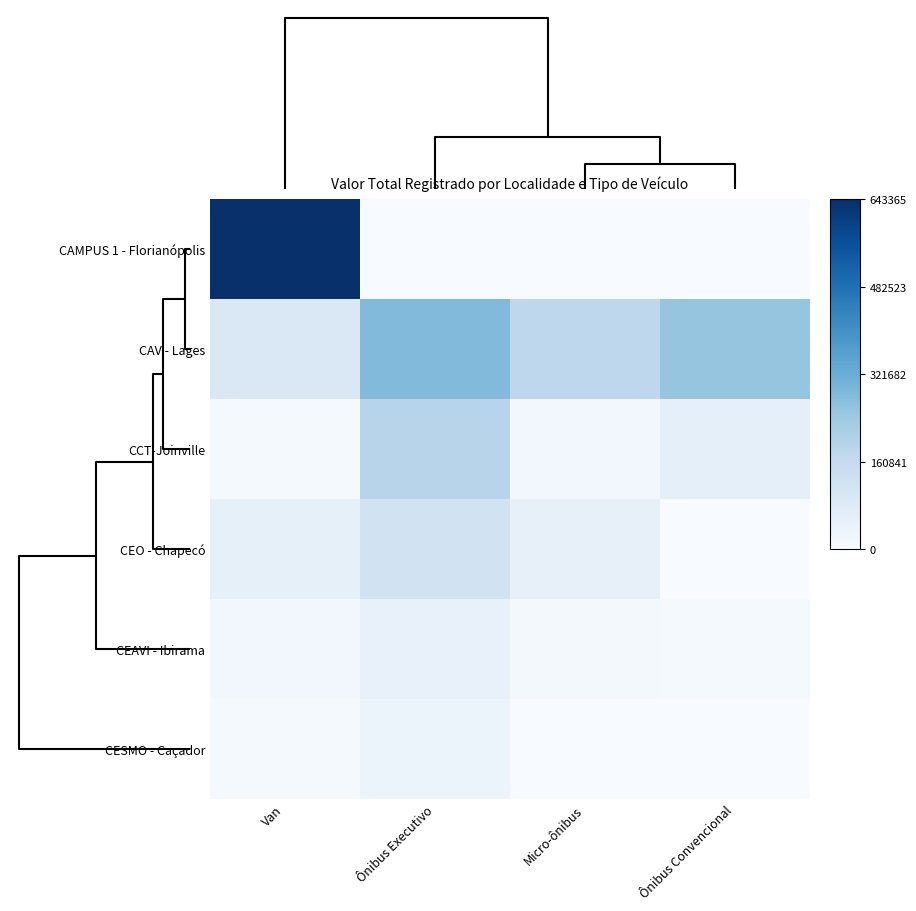

What is the difference between the highest and lowest values at Van?

635465